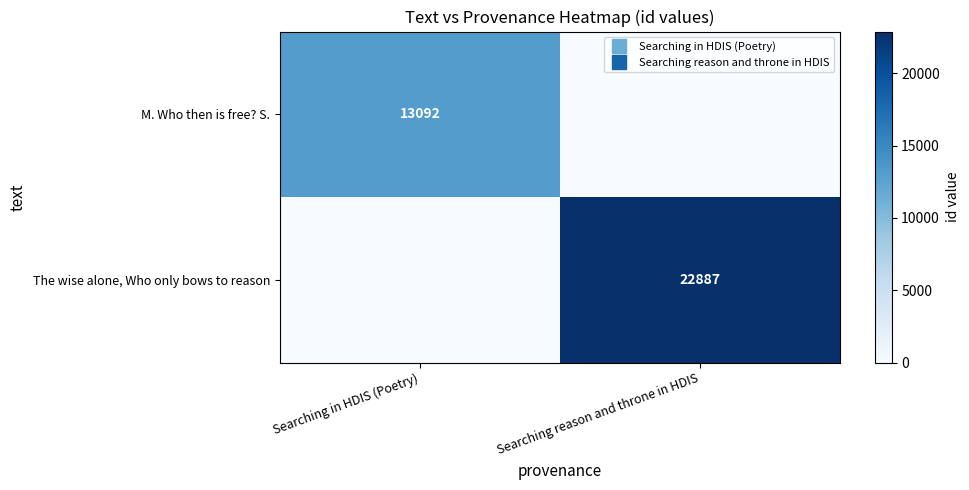

What is the maximum value shown in the chart?

22887